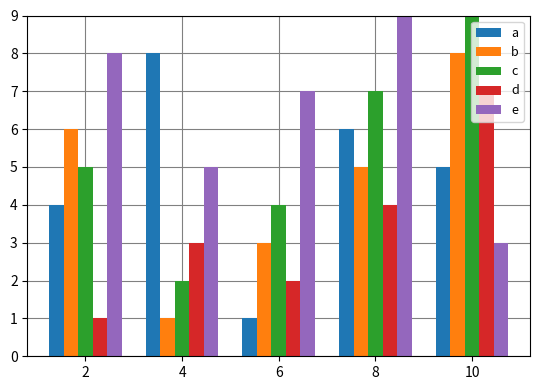

Which category has the lowest value in the a series?

6